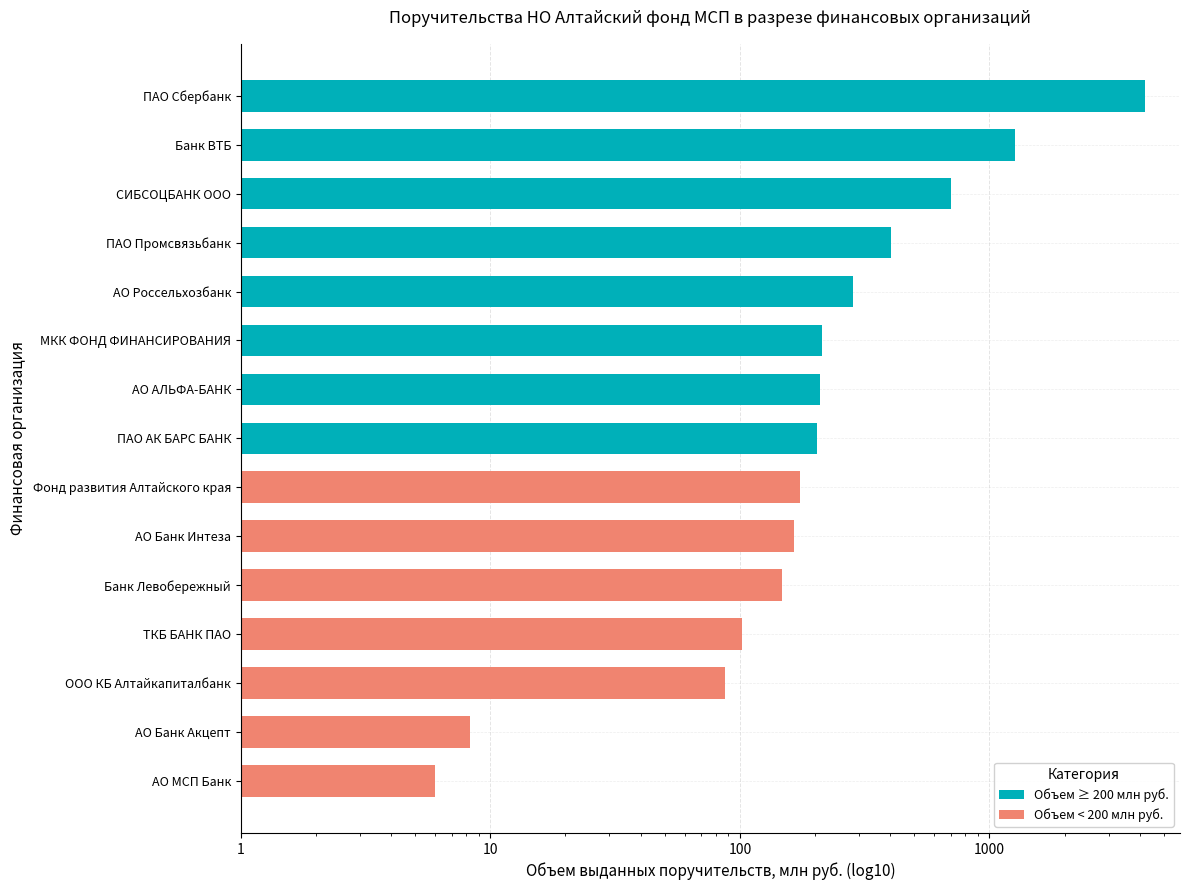

What is the difference between the maximum and minimum values?

4174.3